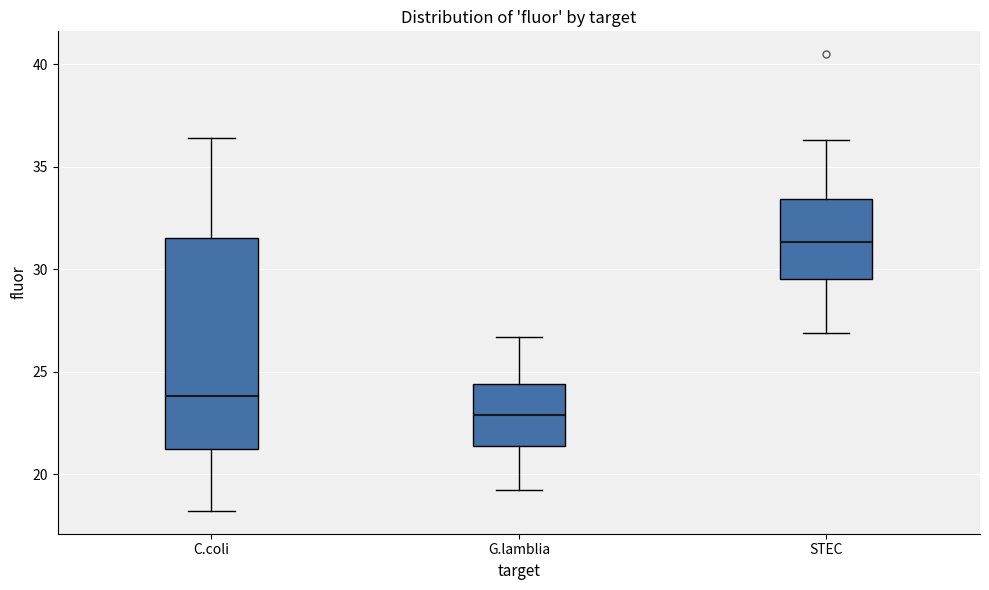

Where does the upper whisker of the box for STEC end on the y-axis? The values are not printed on the chart, so give them approximately, as read against the axis.

36.5